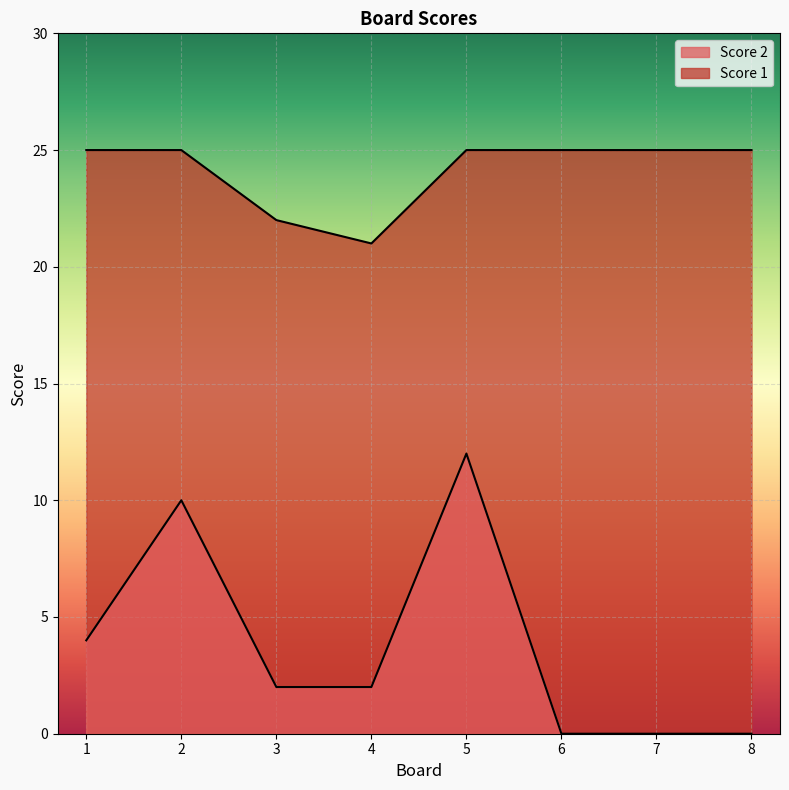

How many interior local peaks does the Score 2 series have?

2